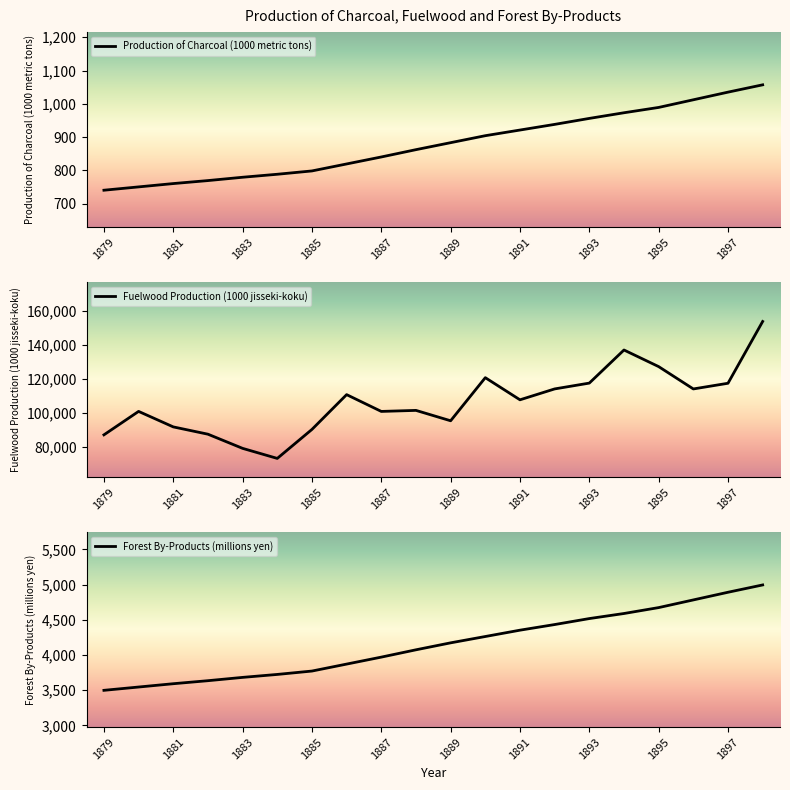

What is the difference between the maximum and minimum values in the Fuelwood Production (1000 jisseki-koku) series?

80338